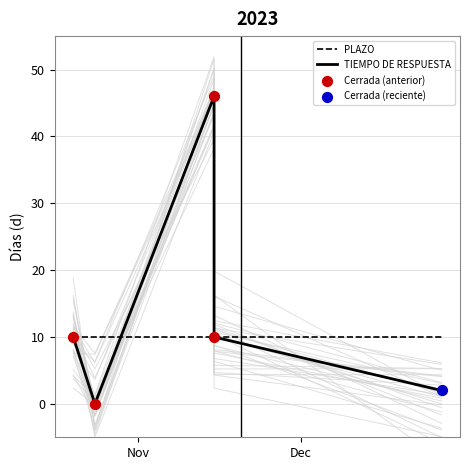

Which series has the widest spread of Y values?

TIEMPO DE RESPUESTA